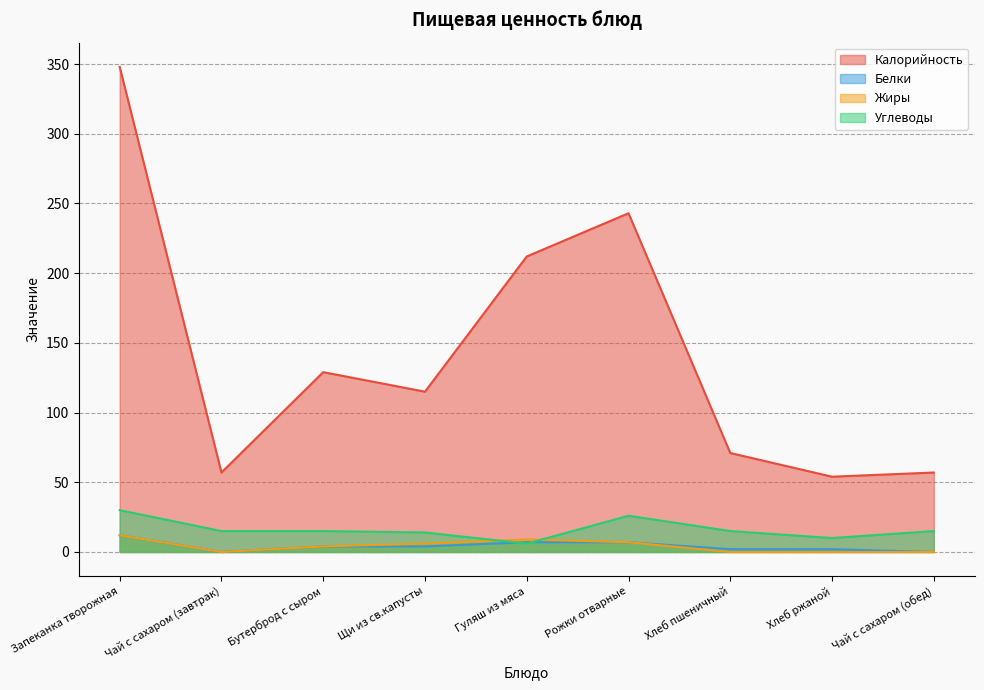

Reading right to left, transcribe all the data shown in this chart.

Калорийность: 57	54	71	243	212	115	129	57	348
Белки: 0	2	2	7	7	4	4	0	12
Жиры: 0	0	0	7	9	6	4	0	12
Углеводы: 15	10	15	26	6	14	15	15	30